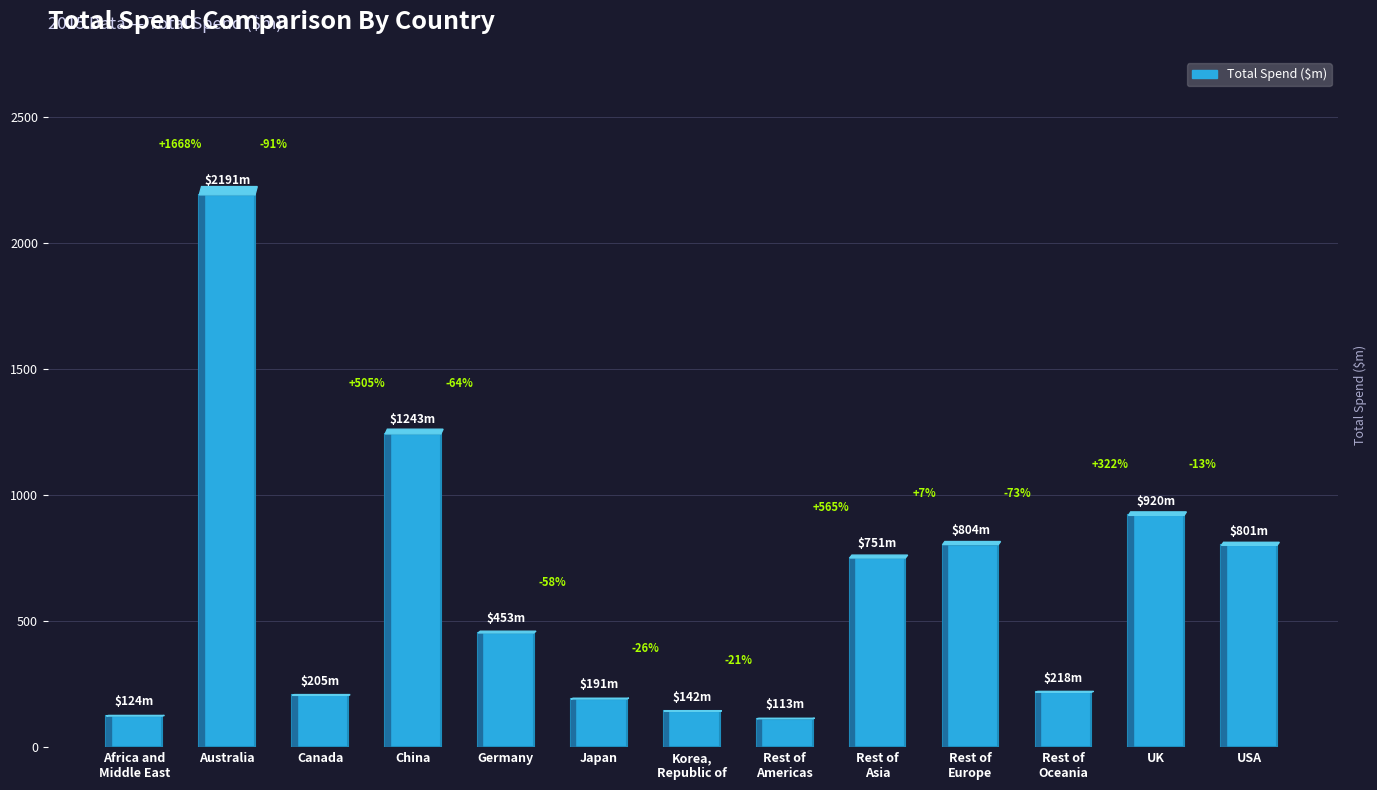

The value at Canada is 205.4. True or false?

True